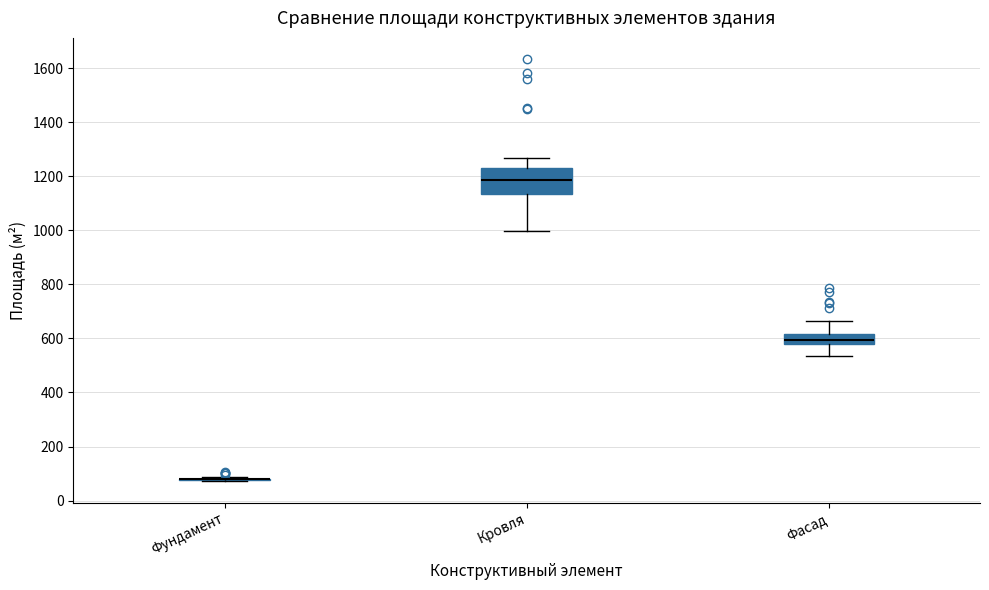

Reading left to right, read every box against the y-axis: the position of its median line, the range the box covers, and the ends of its whiskers. The values are not printed on the chart, so give them approximately, as read against the axis.

Фундамент: box collapsed to a line at 80, whiskers 80 to 80
Кровля: median 1180, box 1140 to 1240, whiskers 1000 to 1260
Фасад: median 600, box 580 to 620, whiskers 540 to 660